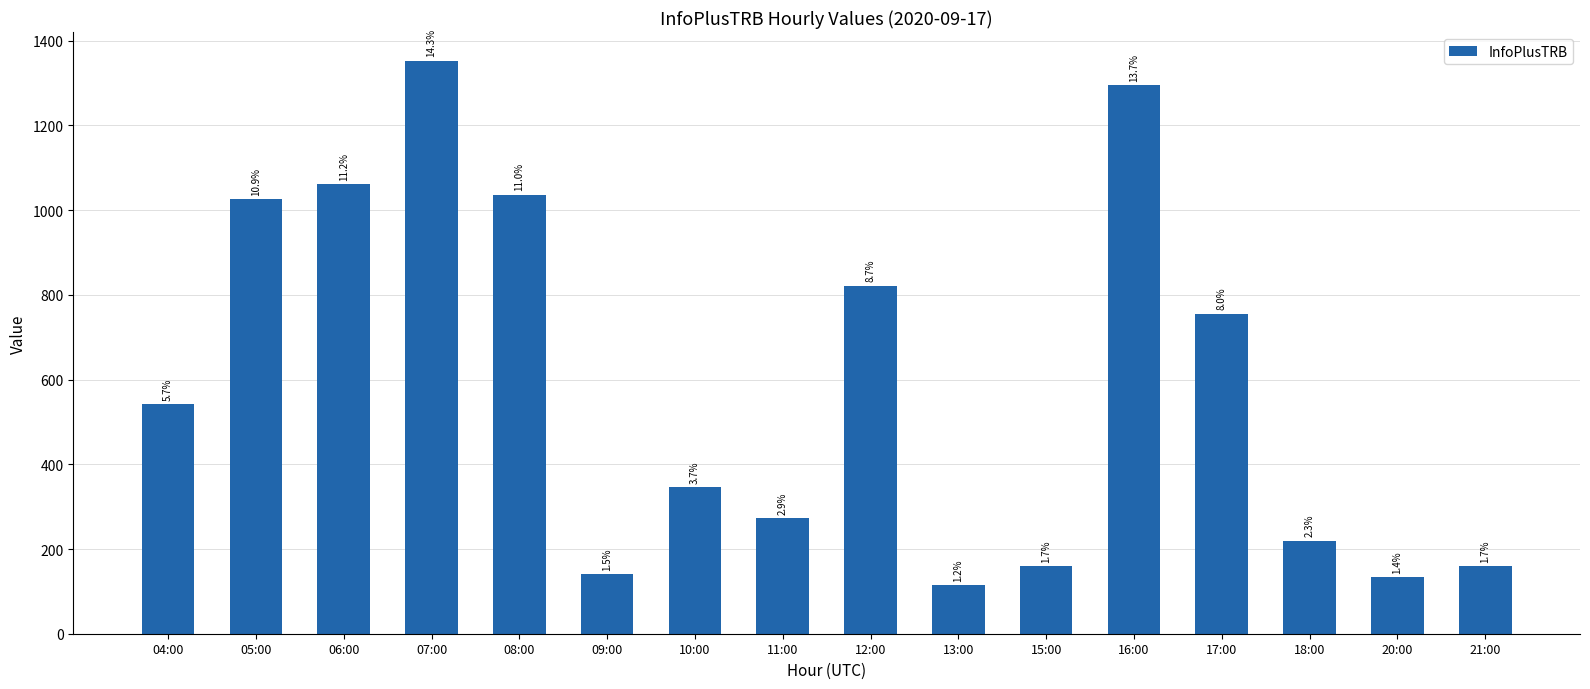

Does the chart contain any negative values?

No